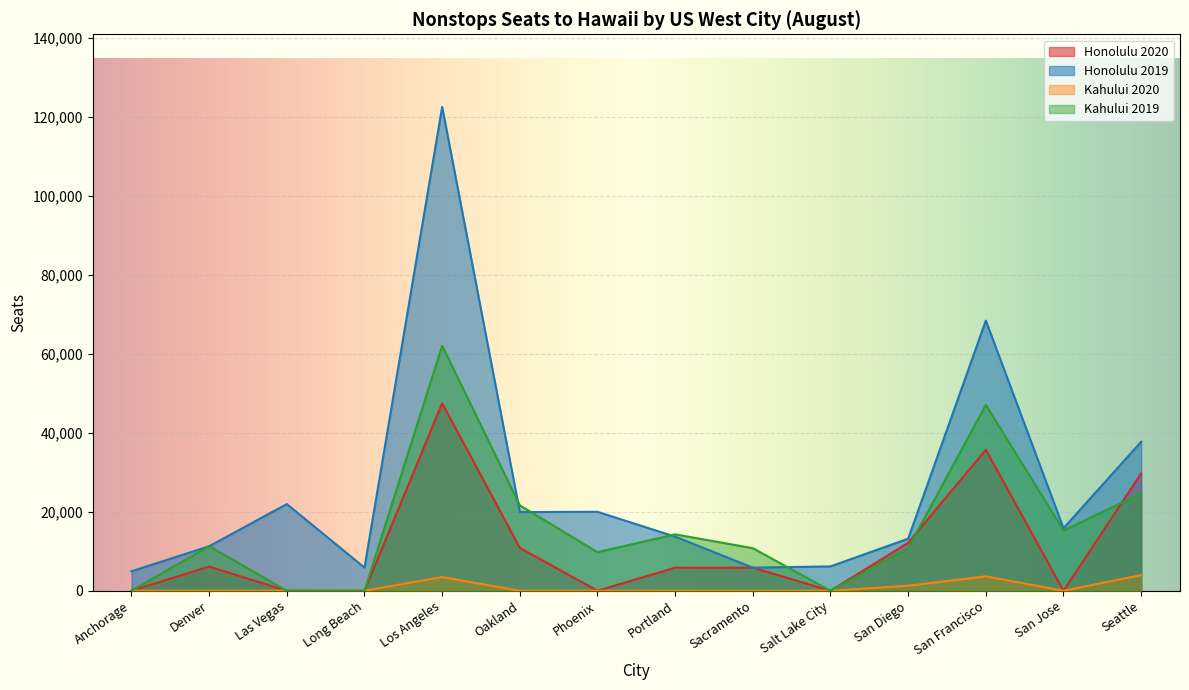

How many distinct data groups are displayed?

4